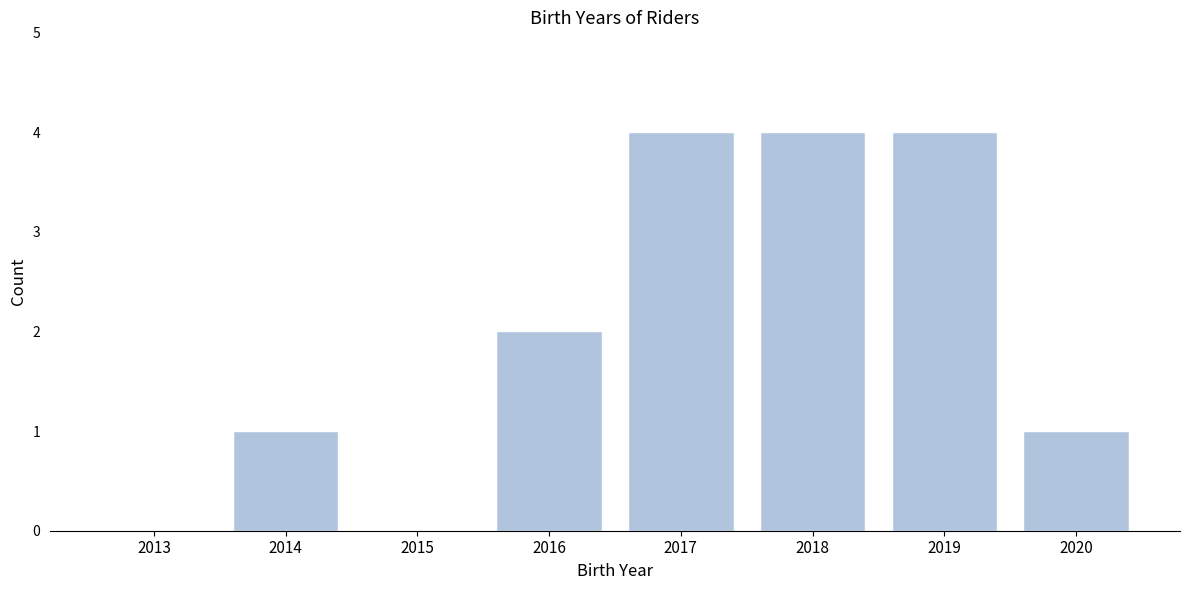

Reading left to right, list all the values displayed in this chart.

2013=0	2014=1	2015=0	2016=2	2017=4	2018=4	2019=4	2020=1